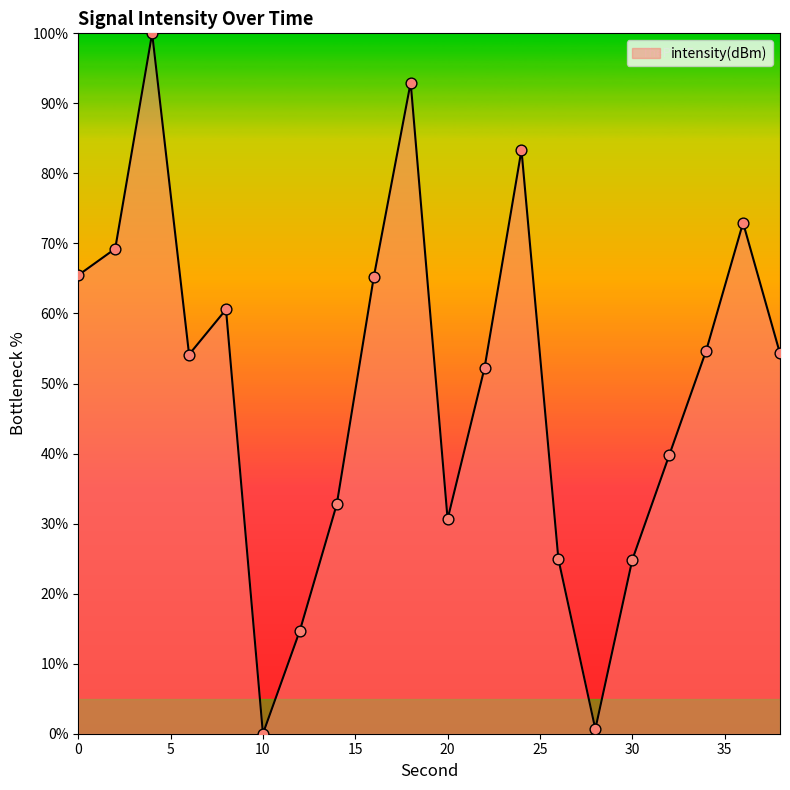

What is the maximum value shown in the chart?

100.0